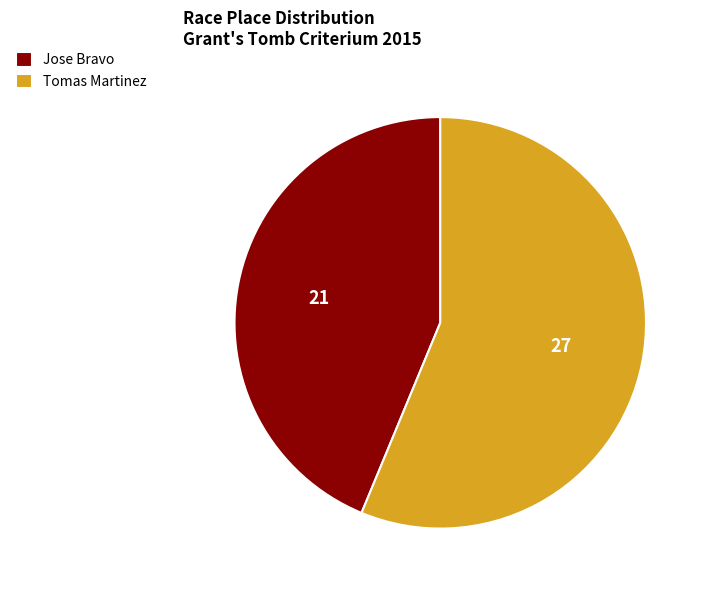

Rank the categories by value from highest to lowest.

Tomas Martinez, Jose Bravo